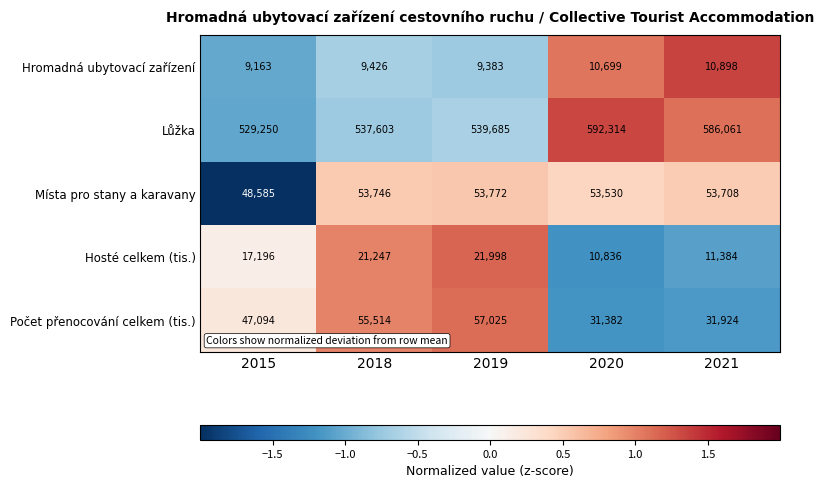

Which series has the largest total across all categories?

Lůžka